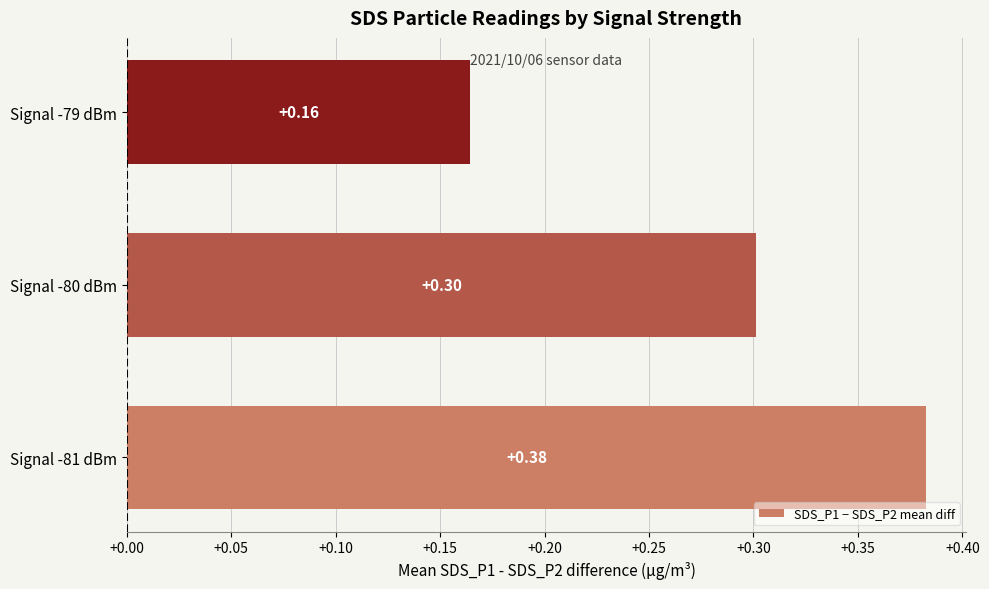

Which category has the lowest value across all series?

Signal -79 dBm